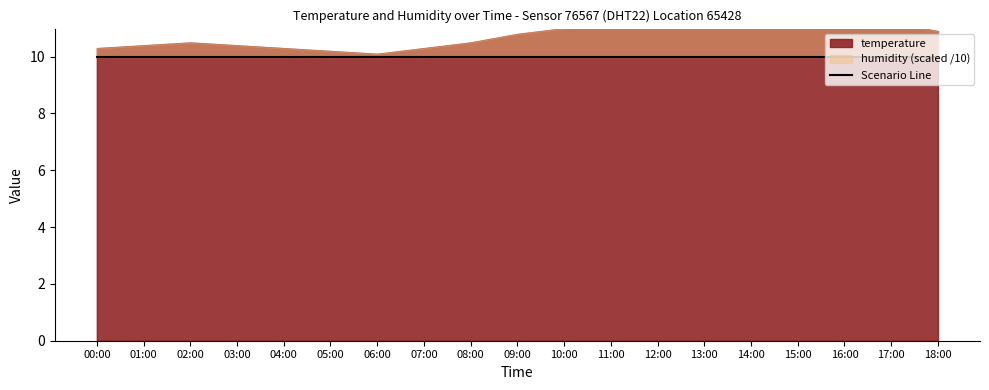

List the series in order of their peak value, lowest first.

temperature, humidity